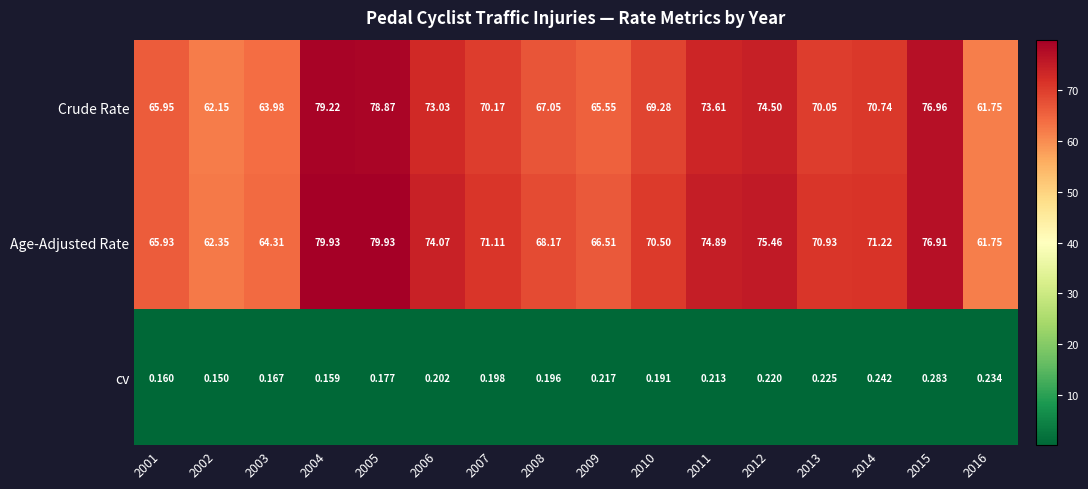

Rank the series by their maximum value, from lowest to highest.

cv, Crude Rate, Age-Adjusted Rate